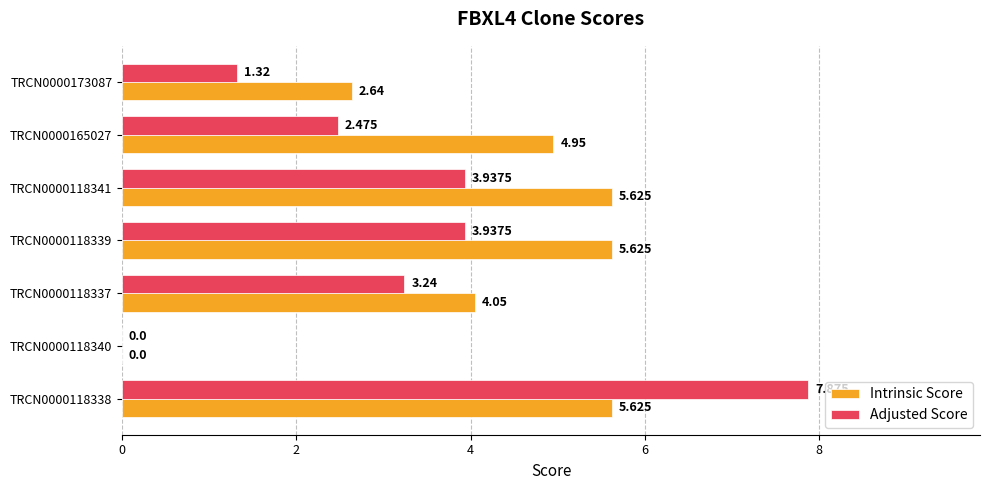

Is the value of Adjusted Score at TRCN0000118340 greater than the value of Intrinsic Score at TRCN0000165027?

No